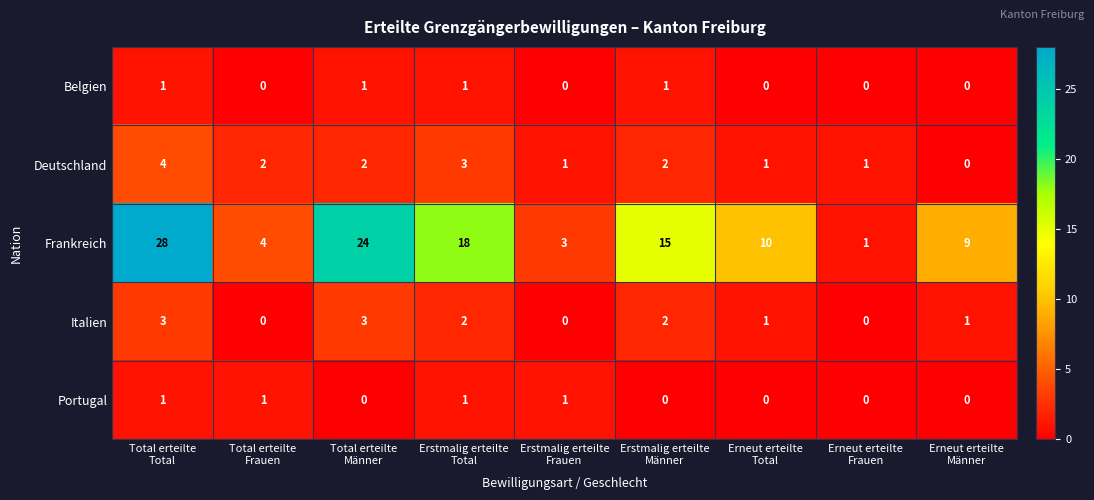

What is the maximum value shown in the chart?

28